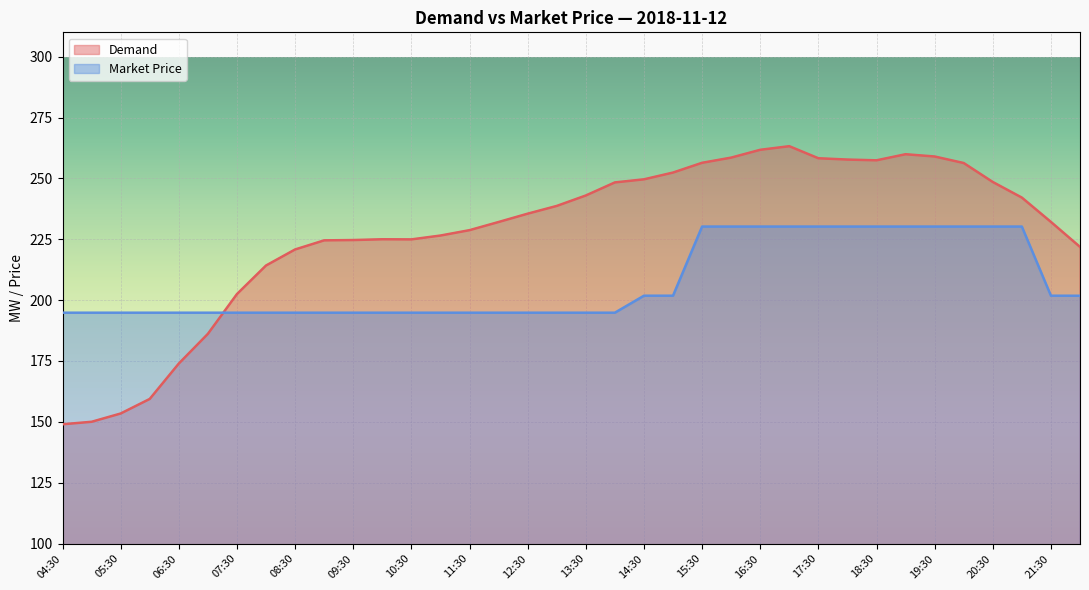

True or false: Market Price has more than 2 interior local peaks.

False